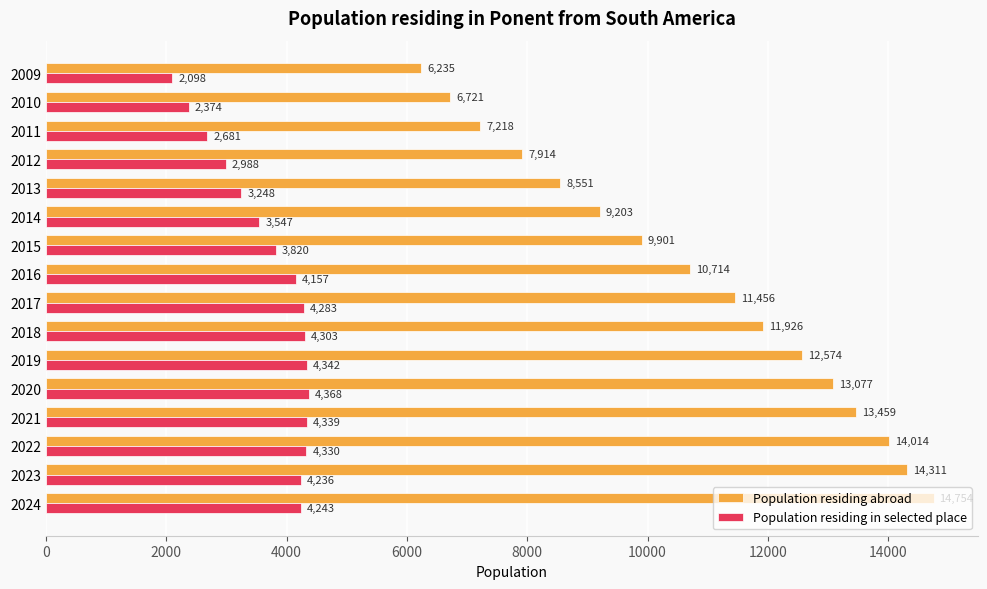

Is it true that Population residing abroad equals 12680 at 2014?

False